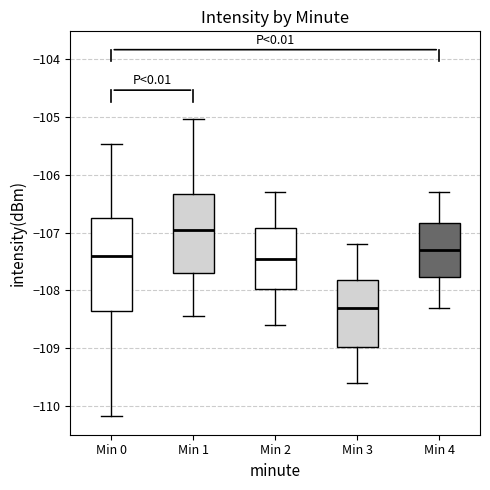

Which box is the tallest, from its lower edge to its upper edge?

Min 0